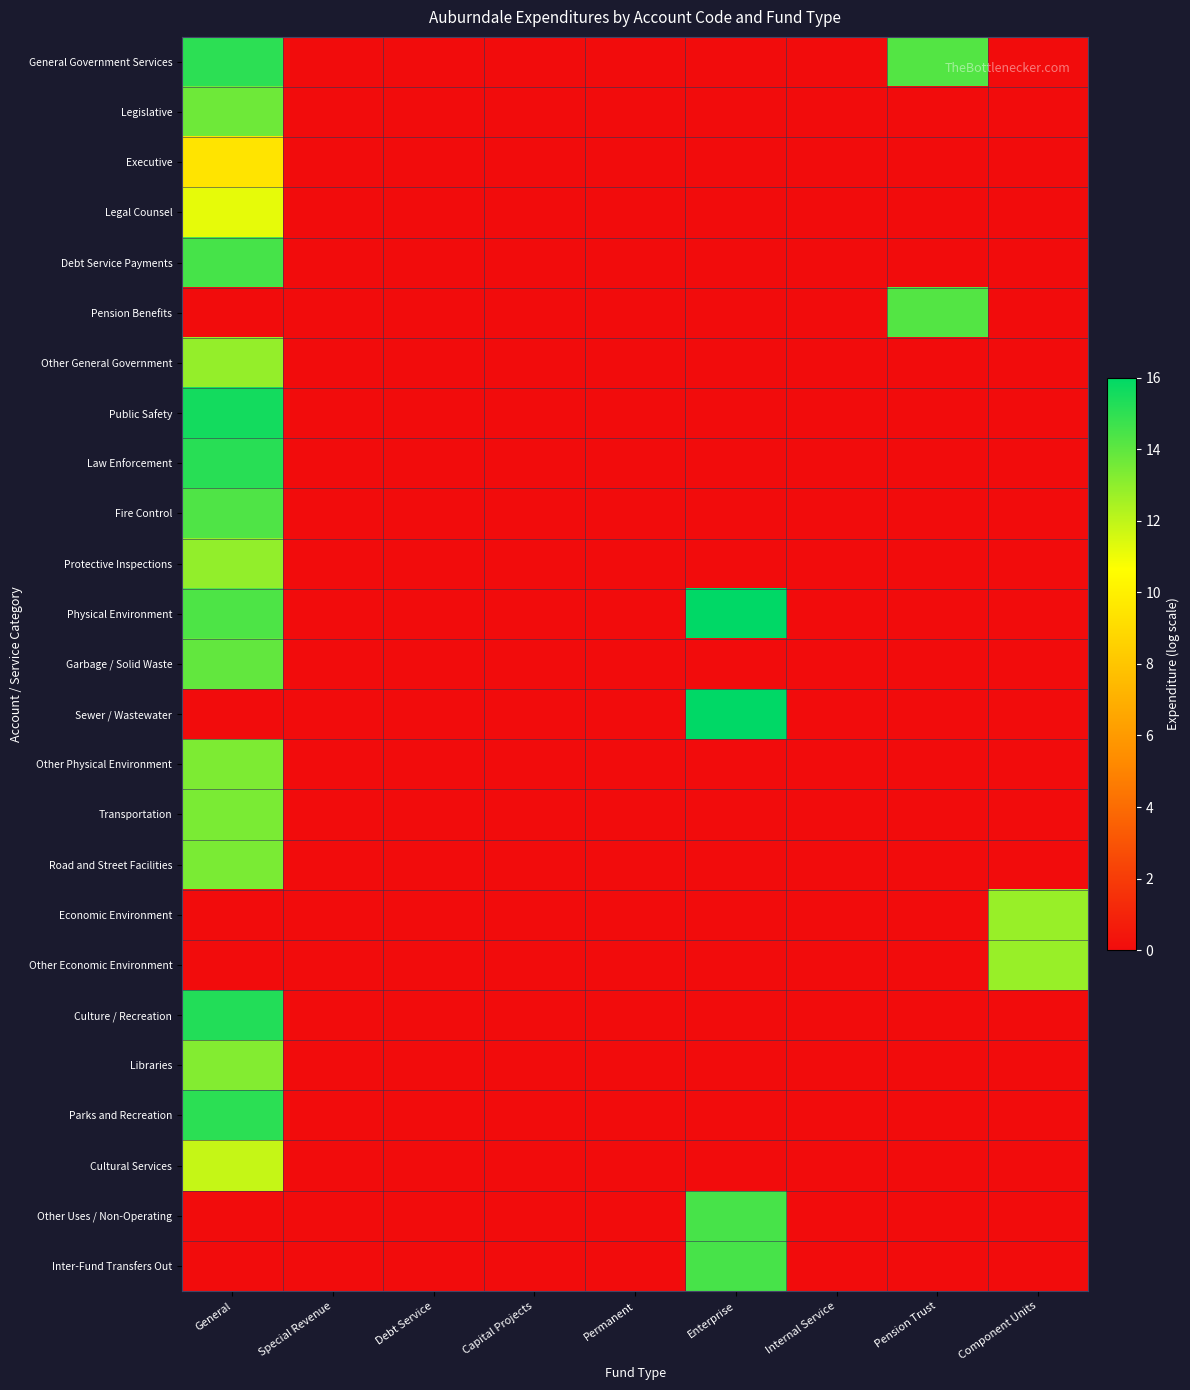

List the series in order of their peak value, lowest first.

Executive, Legal Counsel, Cultural Services, Economic Environment, Other Economic Environment, Other General Government, Protective Inspections, Libraries, Other Physical Environment, Transportation, Road and Street Facilities, Legislative, Garbage / Solid Waste, Pension Benefits, Fire Control, Other Uses / Non-Operating, Inter-Fund Transfers Out, Debt Service Payments, General Government Services, Parks and Recreation, Law Enforcement, Culture / Recreation, Public Safety, Physical Environment, Sewer / Wastewater